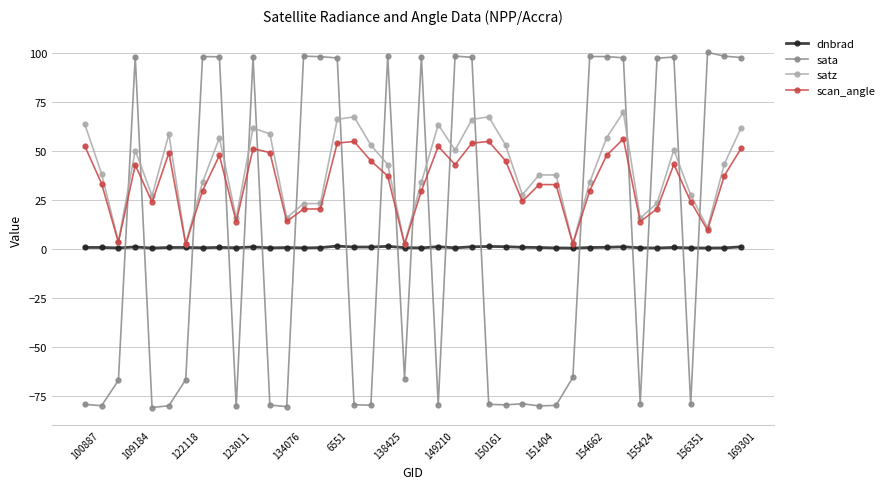

What is the greatest value displayed?

100.3